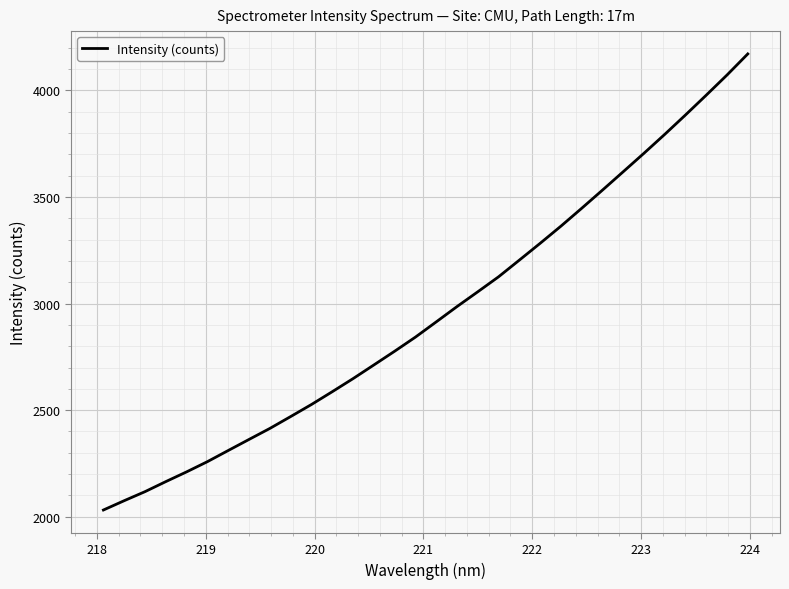

What is the smallest value displayed?

2031.6